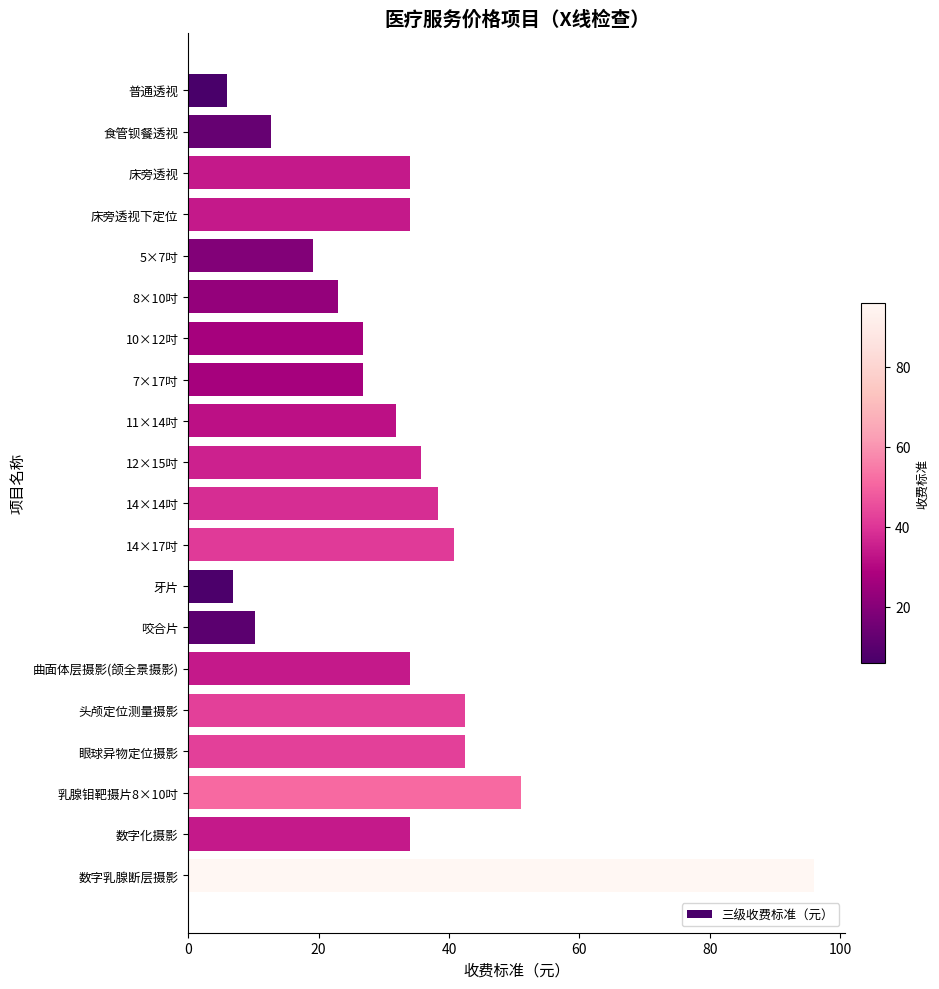

What is the smallest value displayed?

6.0